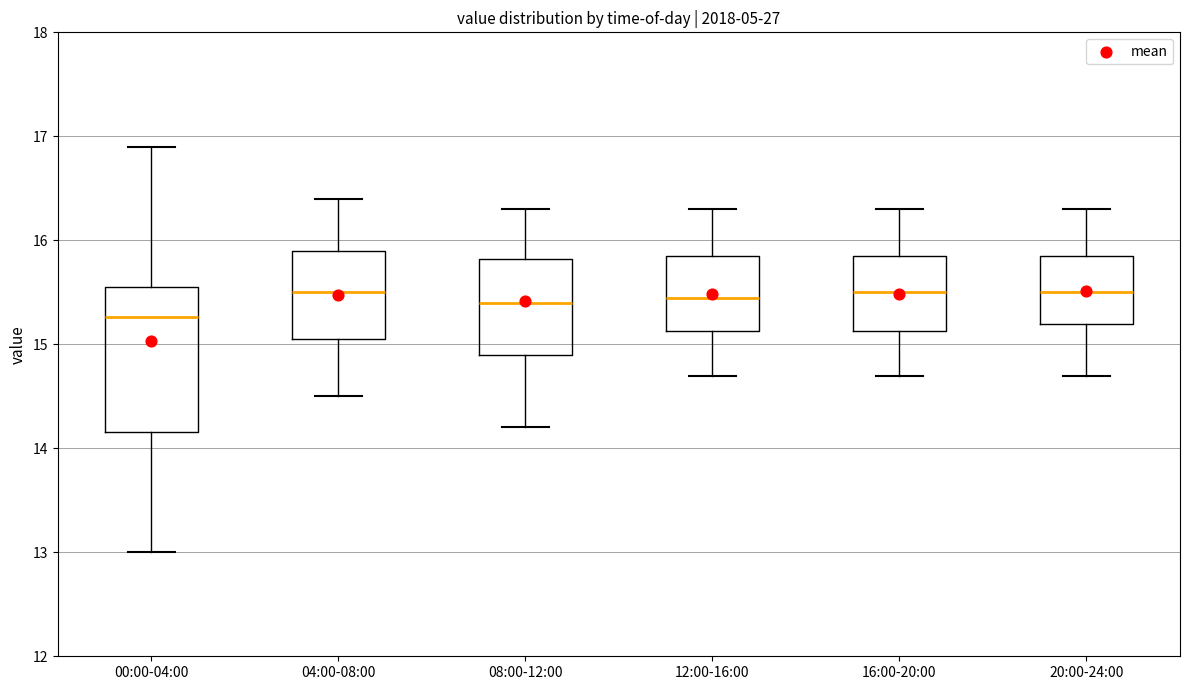

Reading left to right, read every box against the y-axis: the position of its median line, the range the box covers, and the ends of its whiskers. The values are not printed on the chart, so give them approximately, as read against the axis.

00:00-04:00: median 15.3, box 14.2 to 15.6, whiskers 13.0 to 16.9
04:00-08:00: median 15.5, box 15.1 to 15.9, whiskers 14.5 to 16.4
08:00-12:00: median 15.4, box 14.9 to 15.8, whiskers 14.2 to 16.3
12:00-16:00: median 15.5, box 15.1 to 15.9, whiskers 14.7 to 16.3
16:00-20:00: median 15.5, box 15.1 to 15.9, whiskers 14.7 to 16.3
20:00-24:00: median 15.5, box 15.2 to 15.9, whiskers 14.7 to 16.3